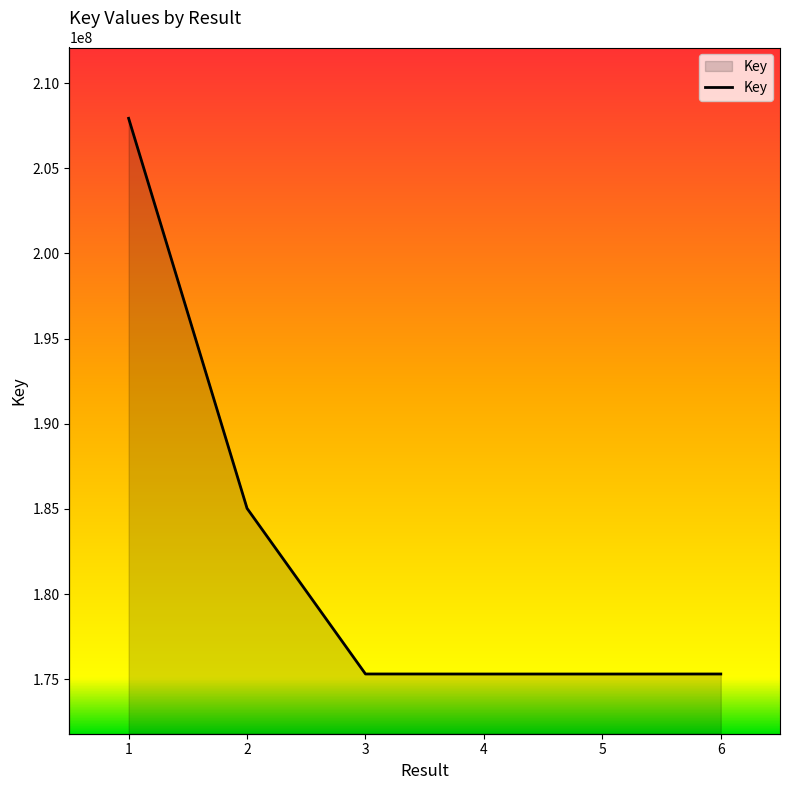

How many data points does each series have?

6